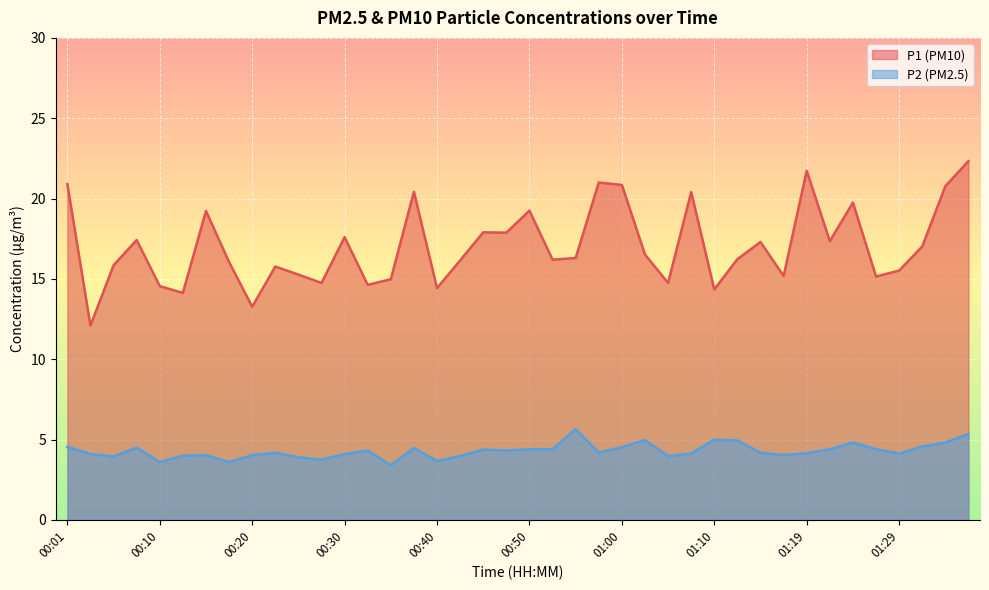

What is the value of the P1 point at the 10th from the left?

15.8